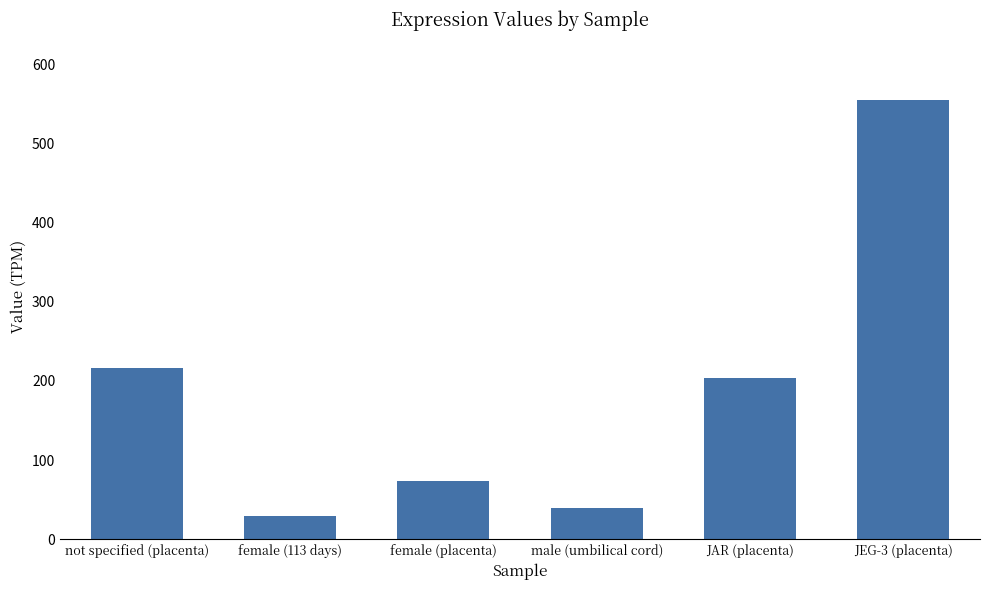

What position from the right is not specified (placenta)?

6